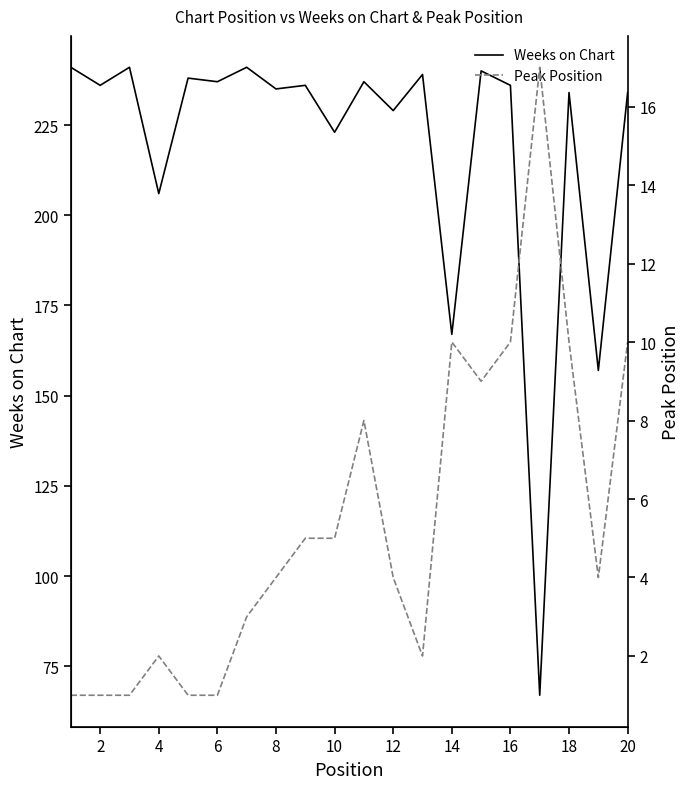

What is the highest value of the Peak Position series?

17